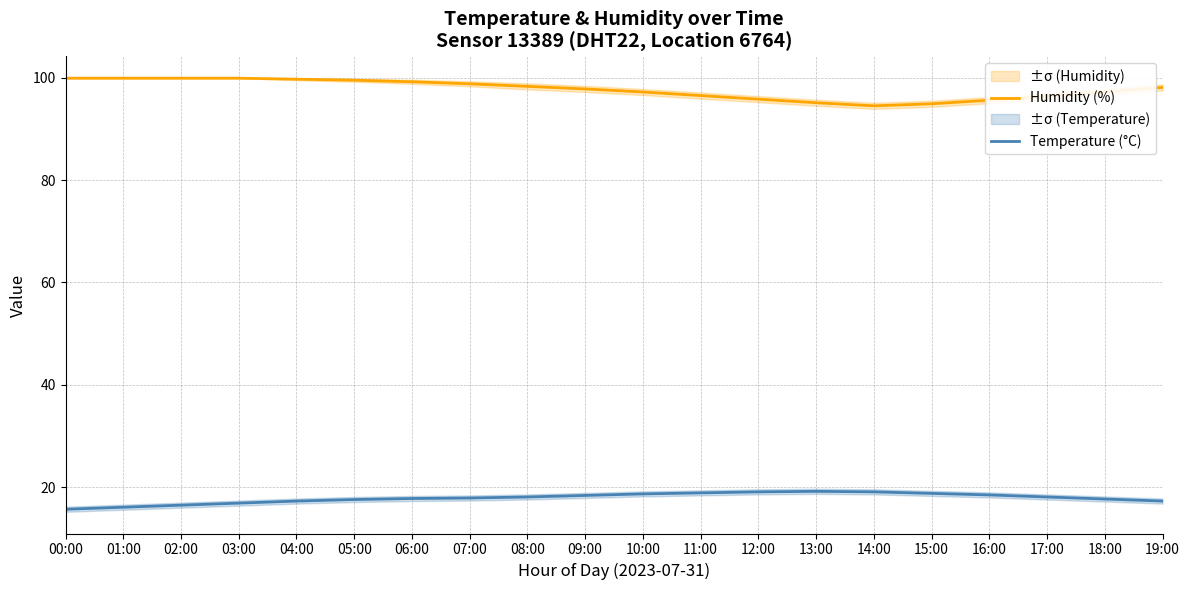

What is the sum of the Temperature (°C) values at 14:00 and 15:00?

37.9